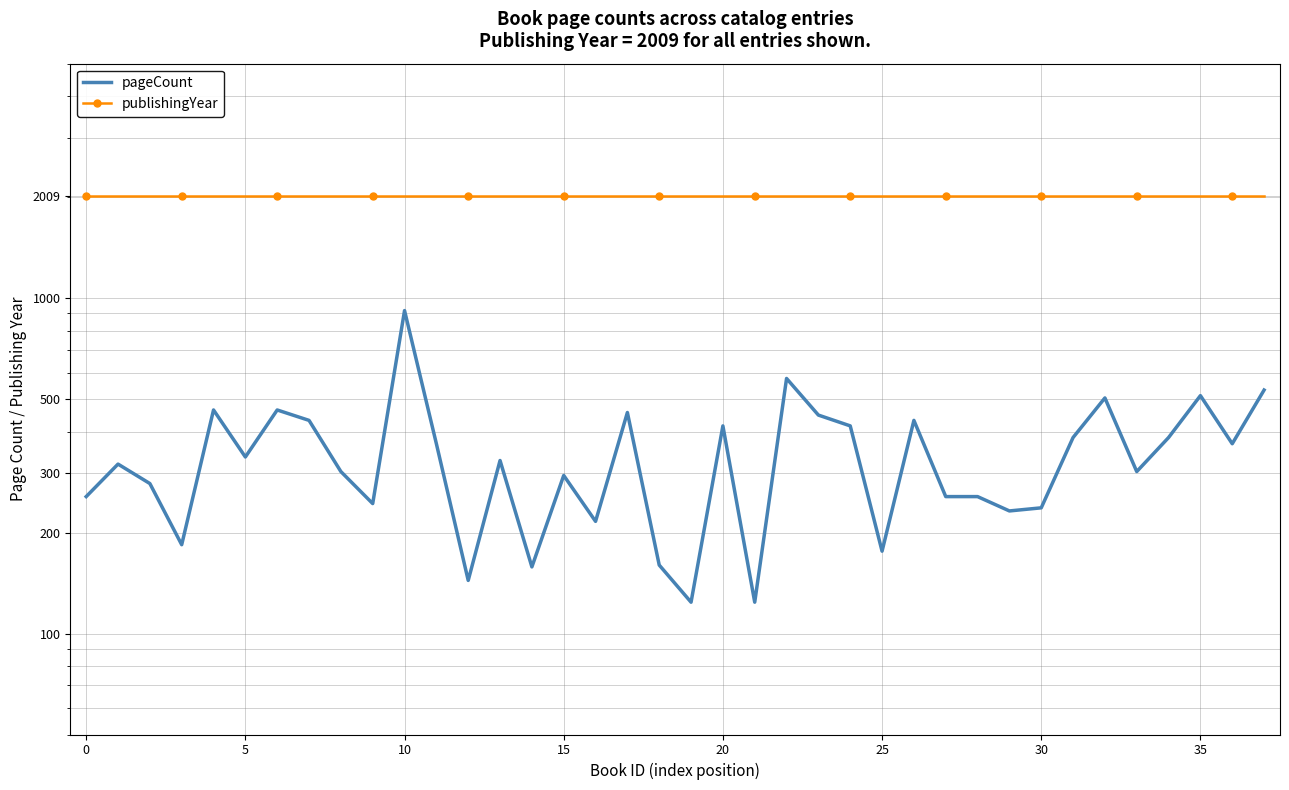

What is the difference between the second highest and minimum values in the pageCount series?

452